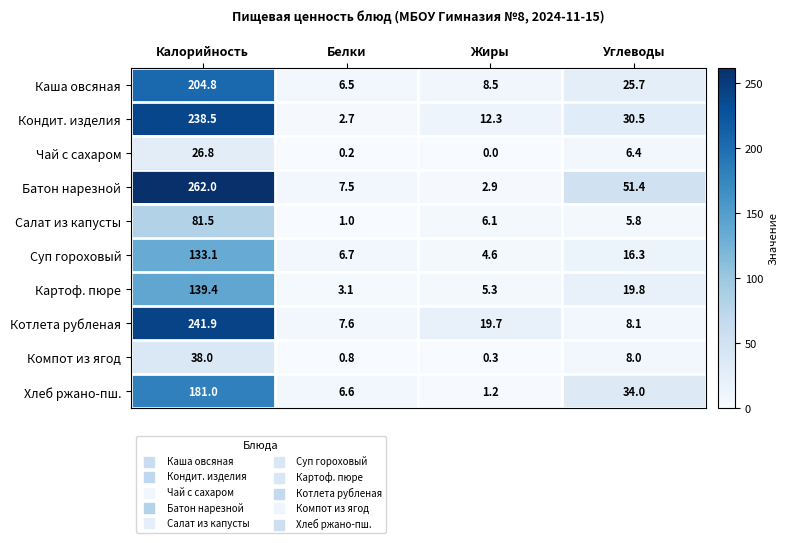

The Картоф. пюре series shows 3.1 at Белки. True or false?

True